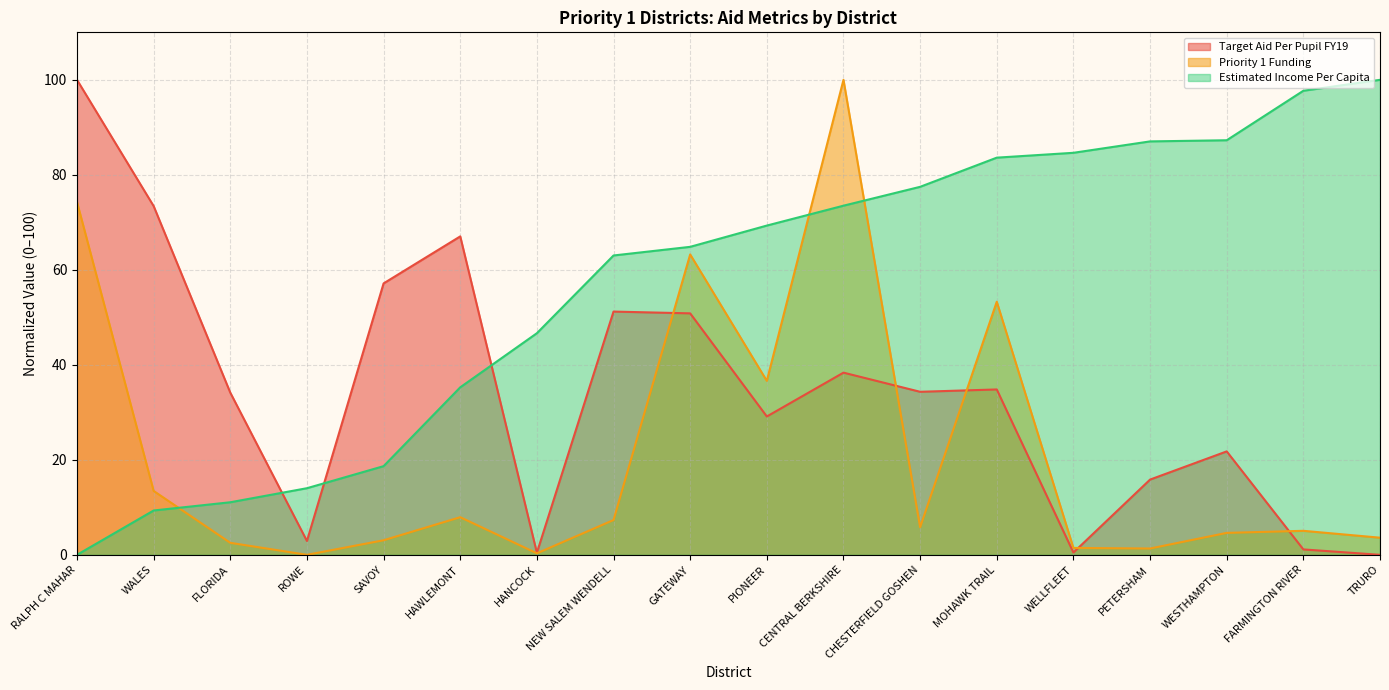

Where do Priority 1 Funding and Target Aid Per Pupil FY19 first cross each other?

NEW SALEM WENDELL and GATEWAY